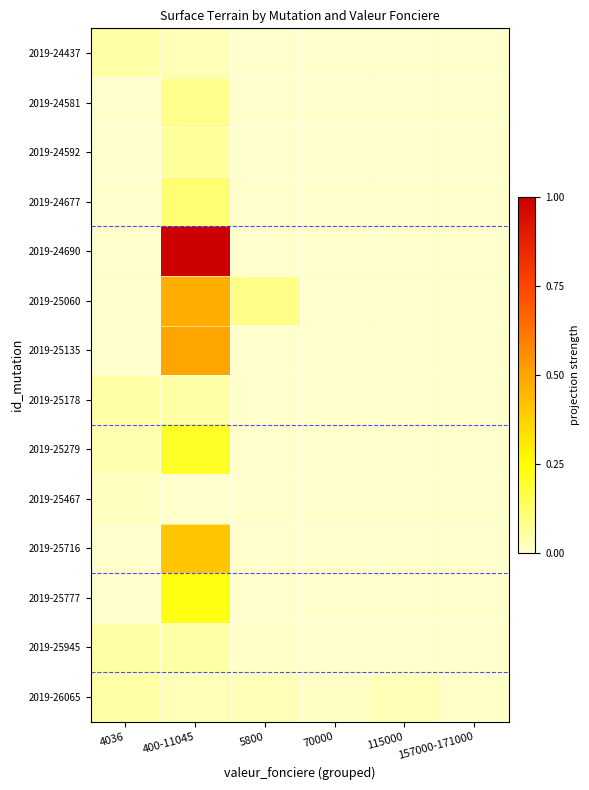

At how many categories does at least one series exceed 0?

6